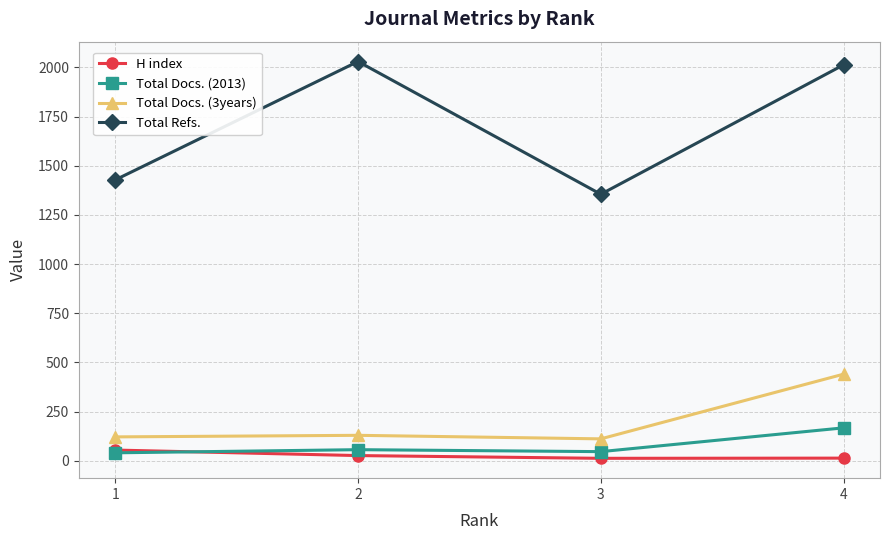

What is the maximum value for Total Docs. (2013)?

167